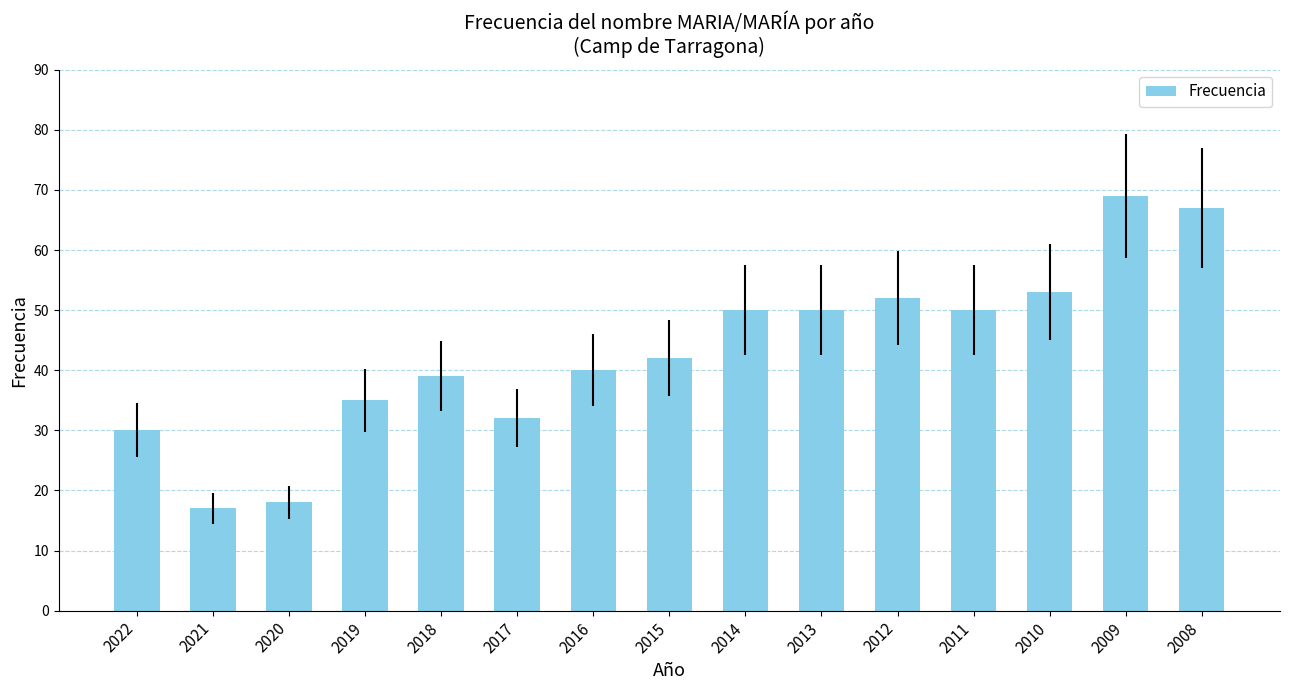

The chart shows a value of 42 at 2015. True or false?

True